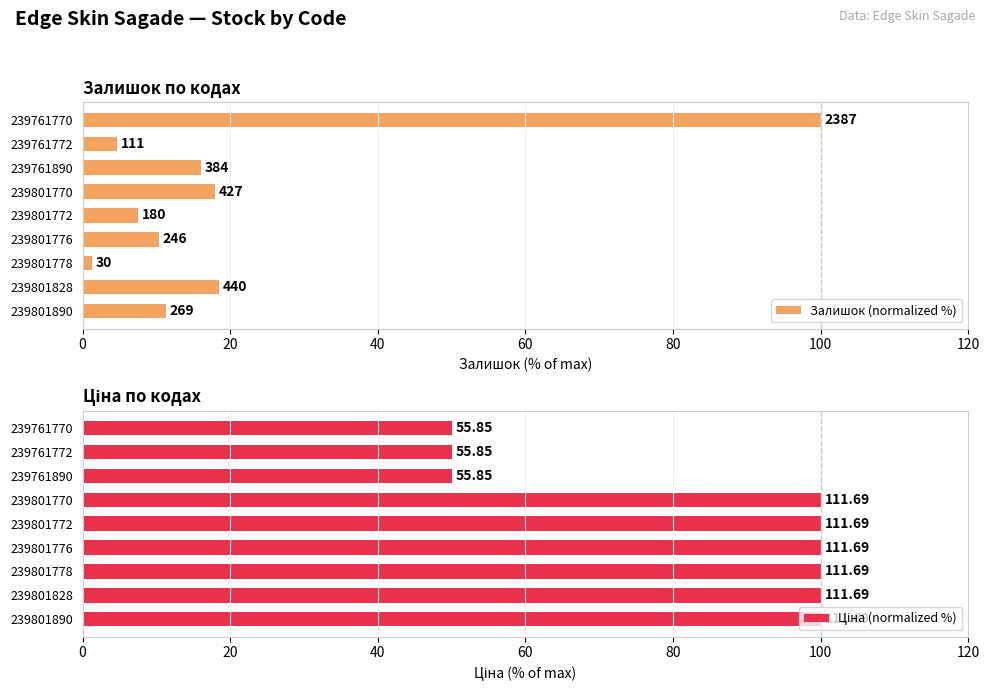

The Залишок (normalized %) series shows 16.1 at 239761890. True or false?

True